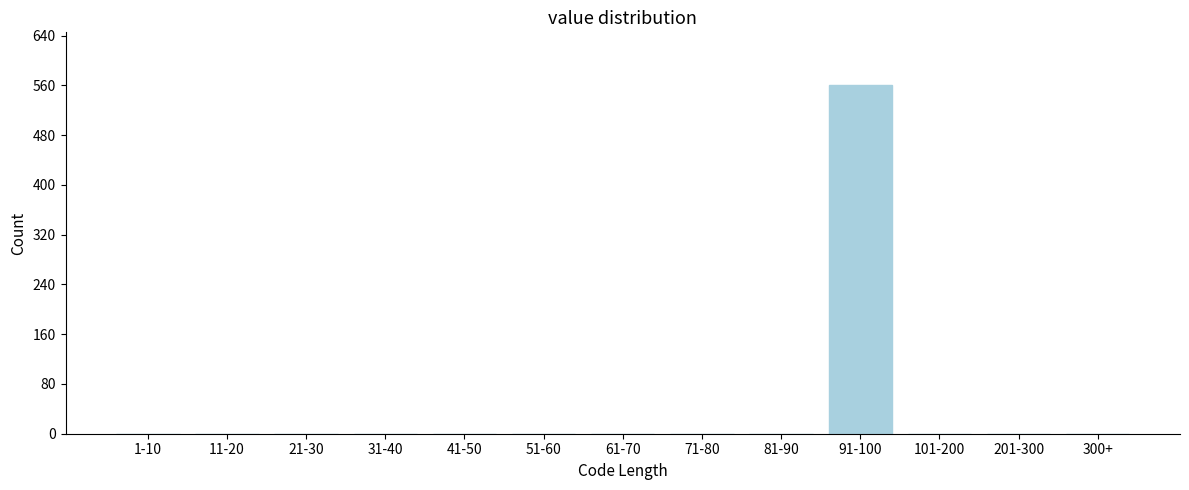

Reading left to right, transcribe all the data shown in this chart.

1-10=0	11-20=0	21-30=0	31-40=0	41-50=0	51-60=0	61-70=0	71-80=0	81-90=0	91-100=561	101-200=0	201-300=0	300+=0